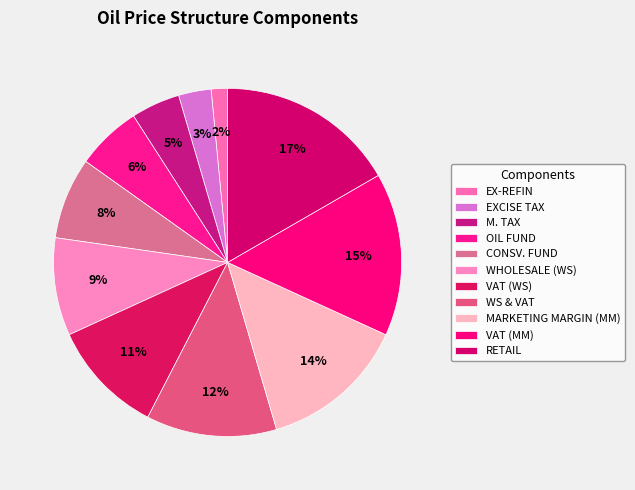

How many segments does this pie chart have?

11